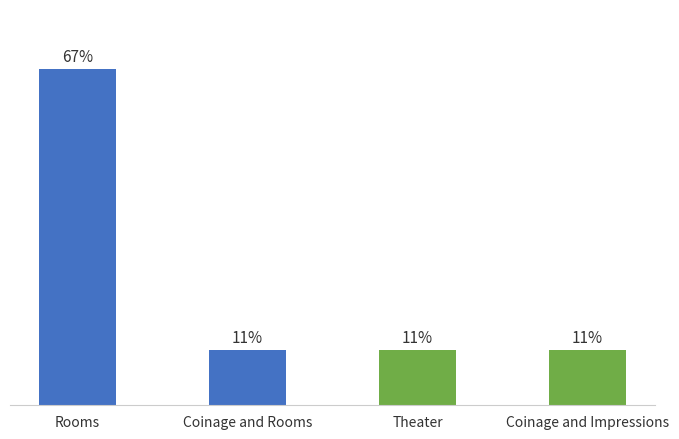

Which category has the highest value across all series?

Rooms